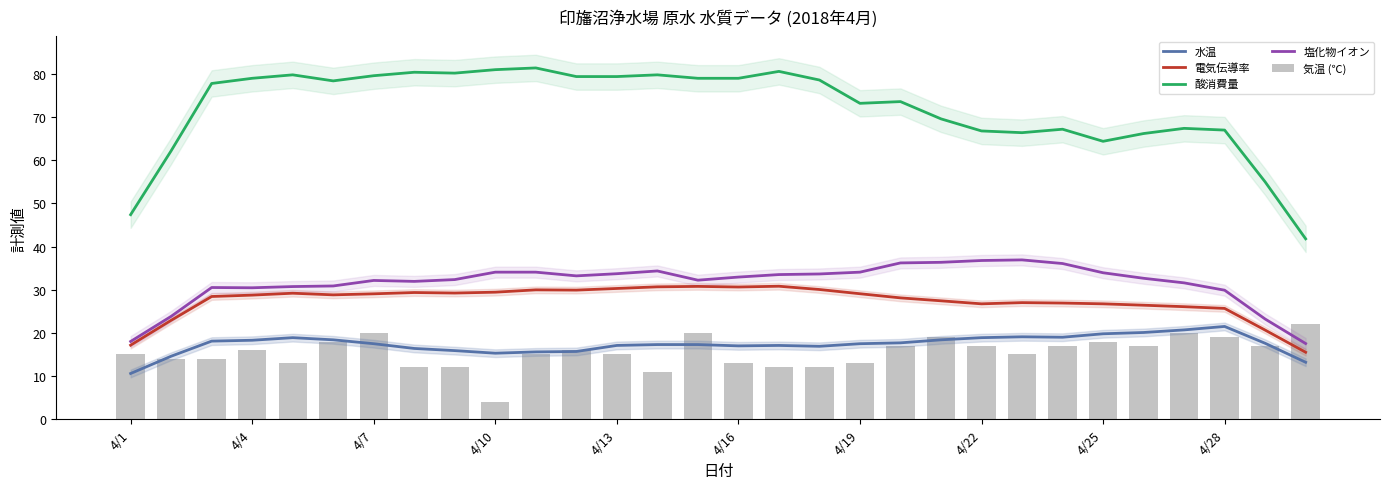

True or false: 電気伝導率 and 水温 cross at least once.

False